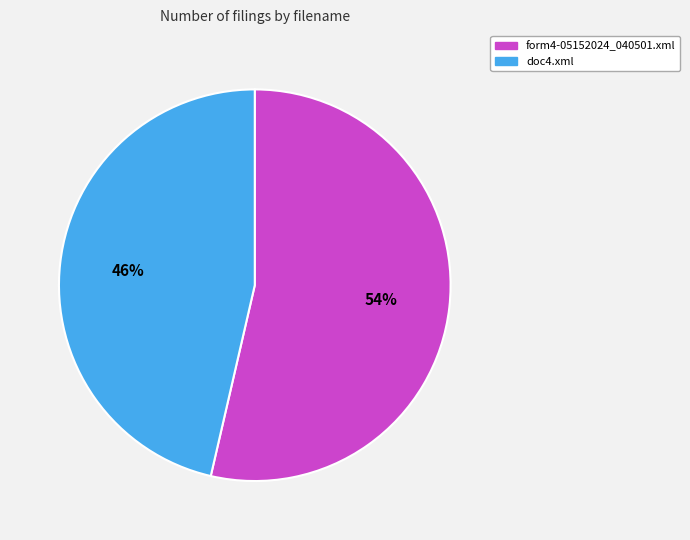

Which slice is the smallest?

doc4.xml